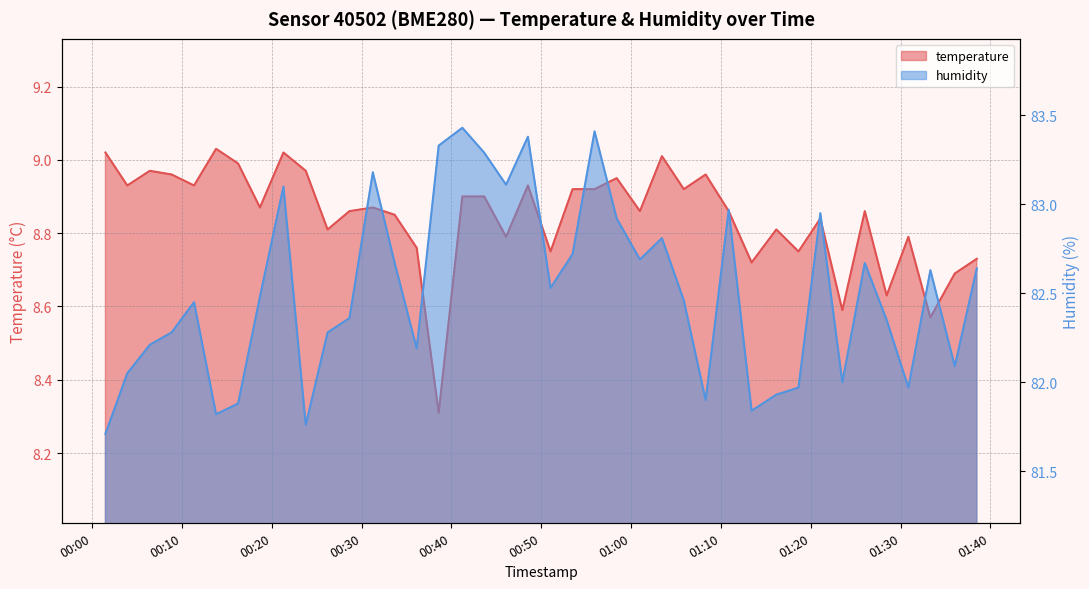

What is the difference between the maximum and second lowest values in the temperature series?

0.5